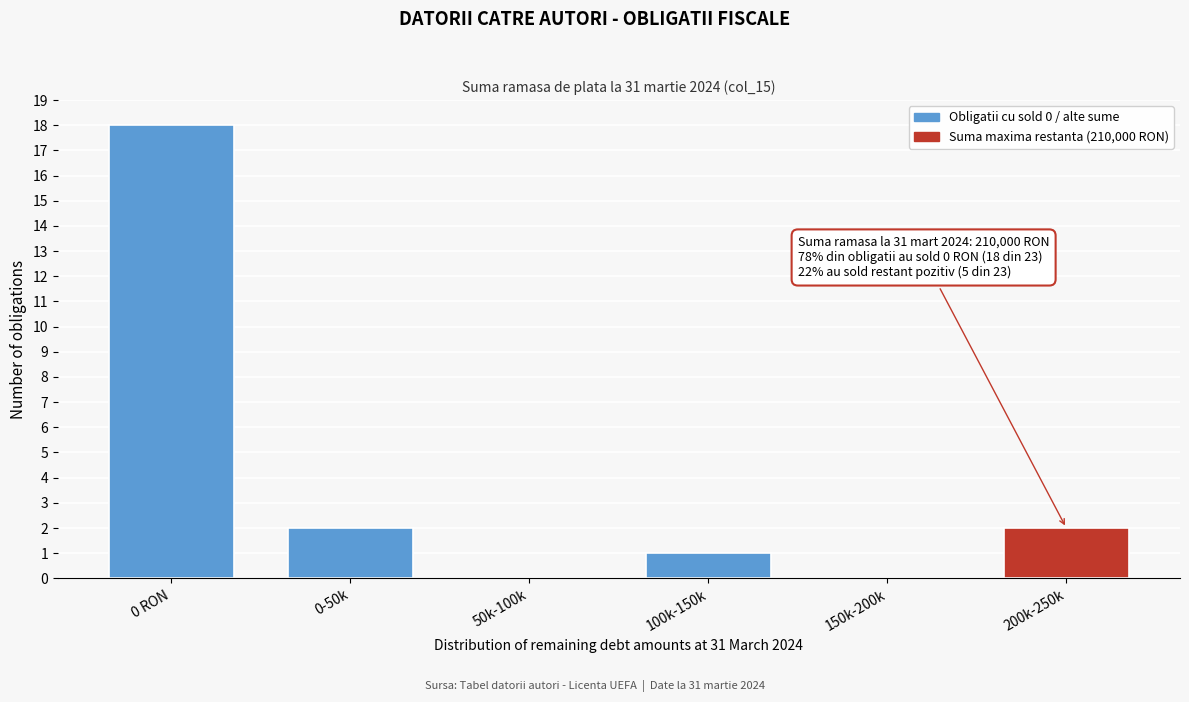

Reading left to right, list all the values displayed in this chart.

0 RON=18	0-50k=2	50k-100k=0	100k-150k=1	150k-200k=0	200k-250k=2